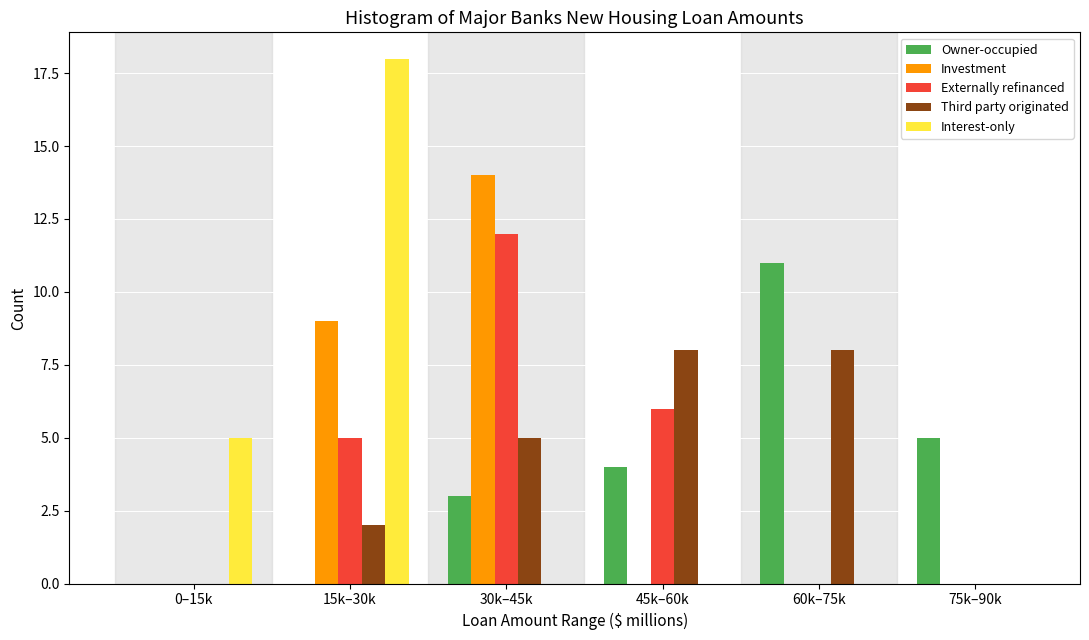

Reading left to right, extract all data points from this chart.

Owner-occupied: 0–15k=0	15k–30k=0	30k–45k=3	45k–60k=4	60k–75k=11	75k–90k=5
Investment: 0–15k=0	15k–30k=9	30k–45k=14	45k–60k=0	60k–75k=0	75k–90k=0
Externally refinanced: 0–15k=0	15k–30k=5	30k–45k=12	45k–60k=6	60k–75k=0	75k–90k=0
Third party originated: 0–15k=0	15k–30k=2	30k–45k=5	45k–60k=8	60k–75k=8	75k–90k=0
Interest-only: 0–15k=5	15k–30k=18	30k–45k=0	45k–60k=0	60k–75k=0	75k–90k=0